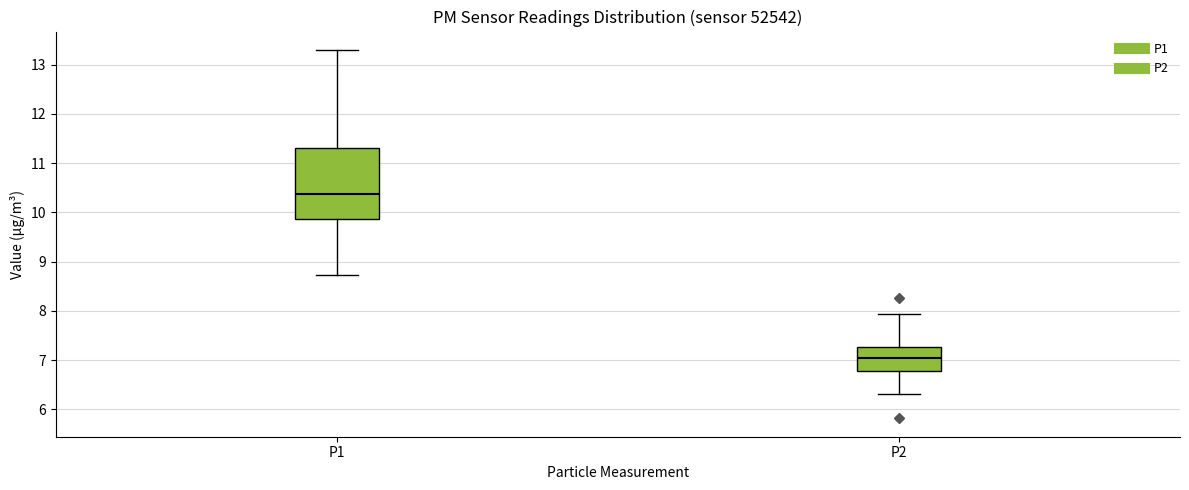

Where is the upper edge of the box for P1 on the y-axis? The values are not printed on the chart, so give them approximately, as read against the axis.

11.3